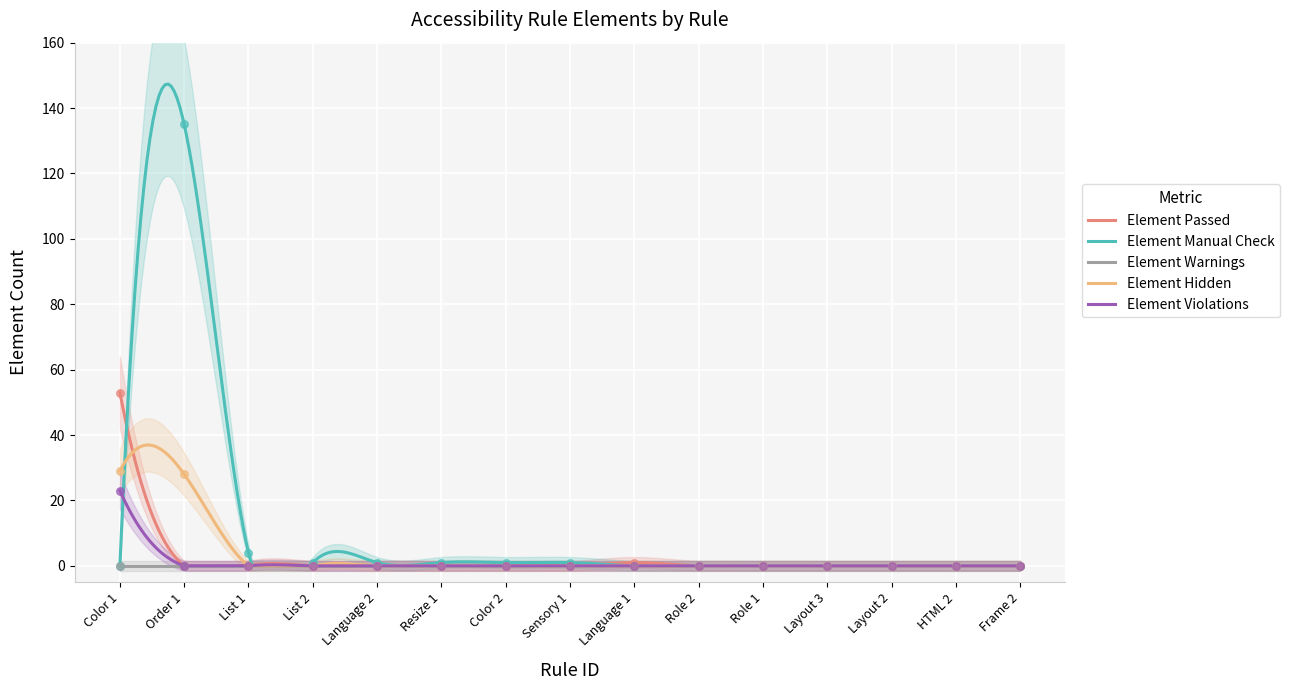

Which series contains the lowest Y value?

Element Passed